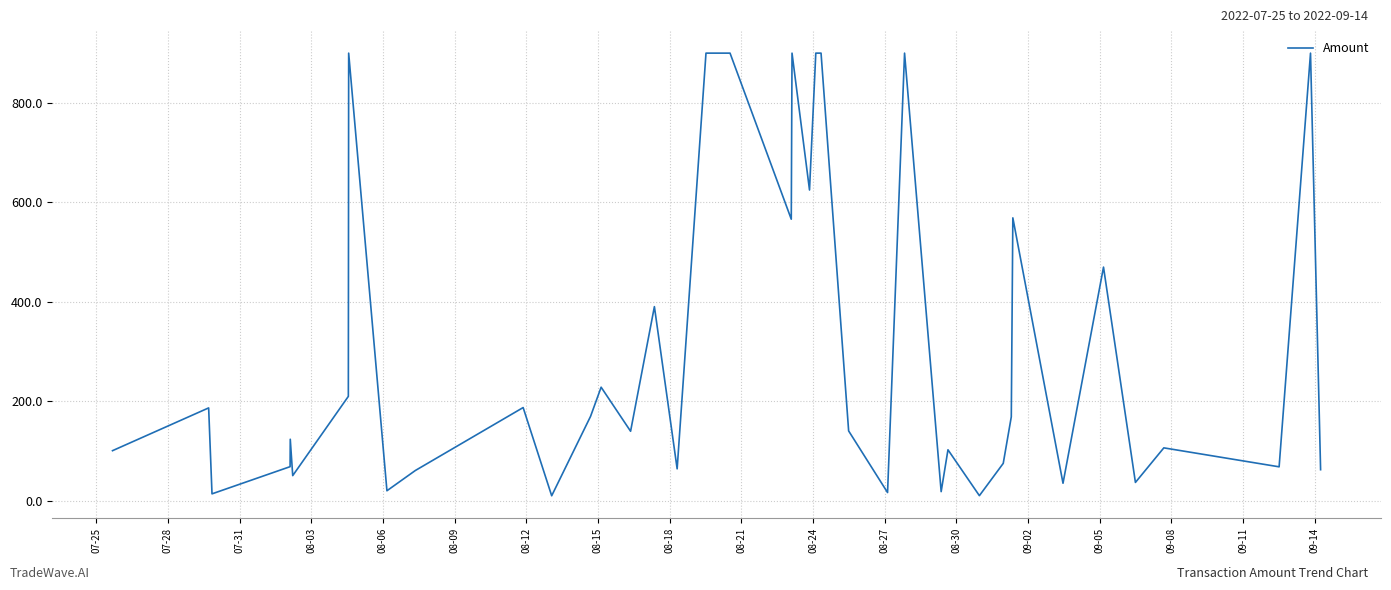

What is the greatest value displayed?

900.0